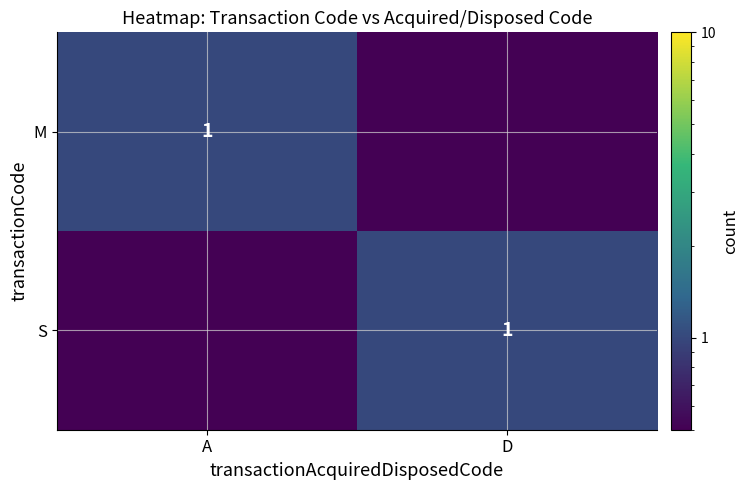

Is it true that S equals 0.3 at D?

False